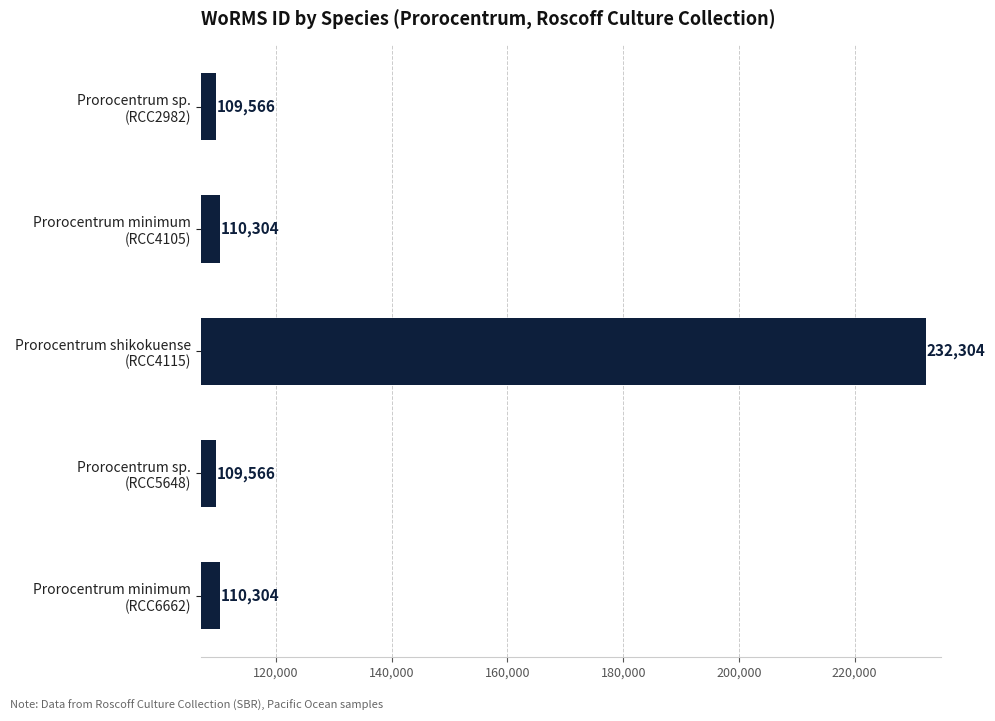

Reading bottom to top, list all the values displayed in this chart.

110304	109566	232304	110304	109566